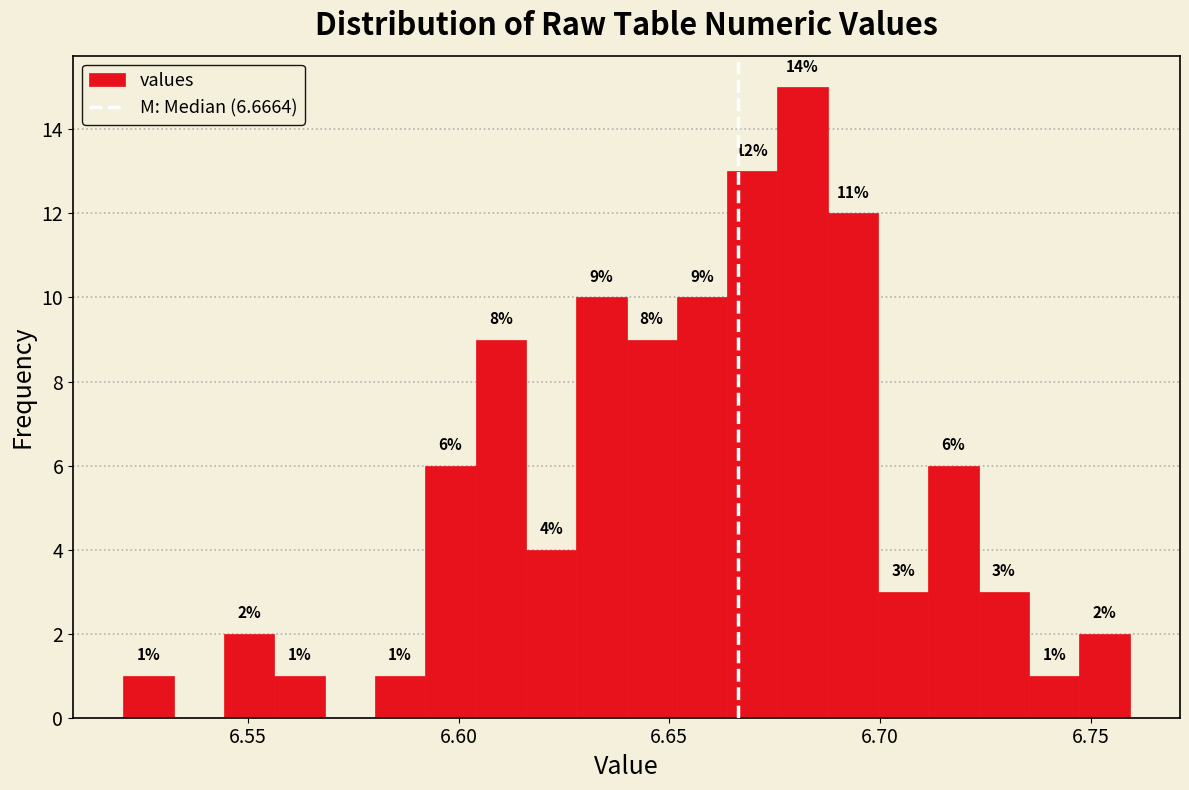

Around what value on the x-axis is the tallest bar? Give the approximate position of its centre, as read against the axis.

6.680